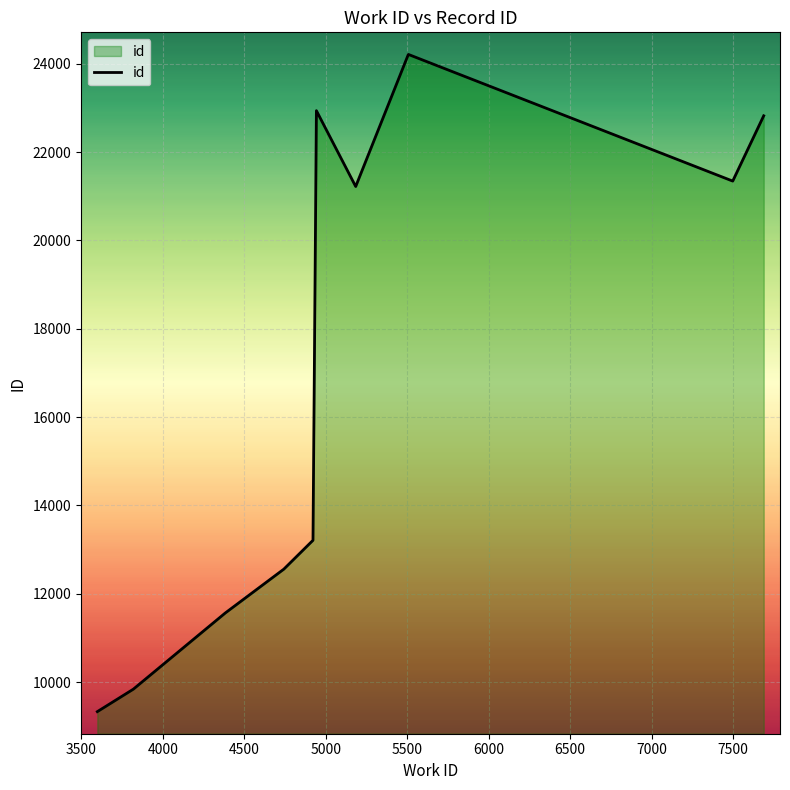

What is the greatest value displayed?

24212